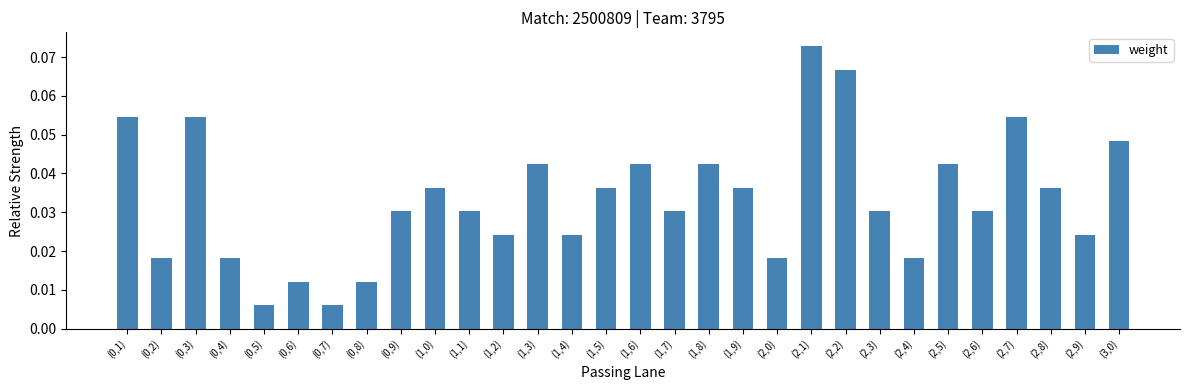

Which has a higher value, (2,0) or (1,8)?

(1,8)